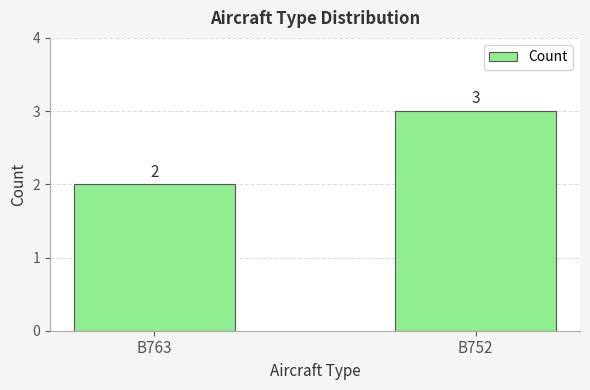

True or false: the data shows 5 at B752.

False